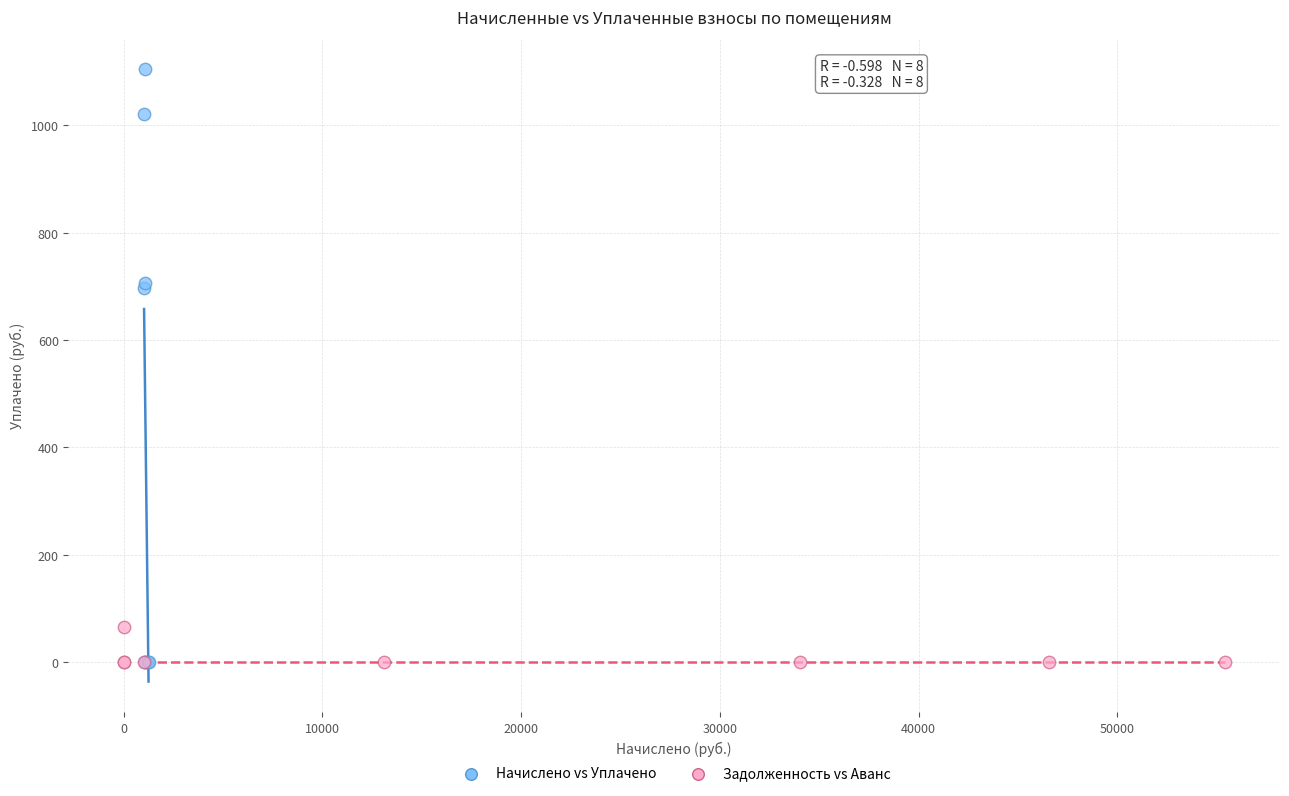

Which series has the largest Y range (max minus min)?

Начислено vs Уплачено